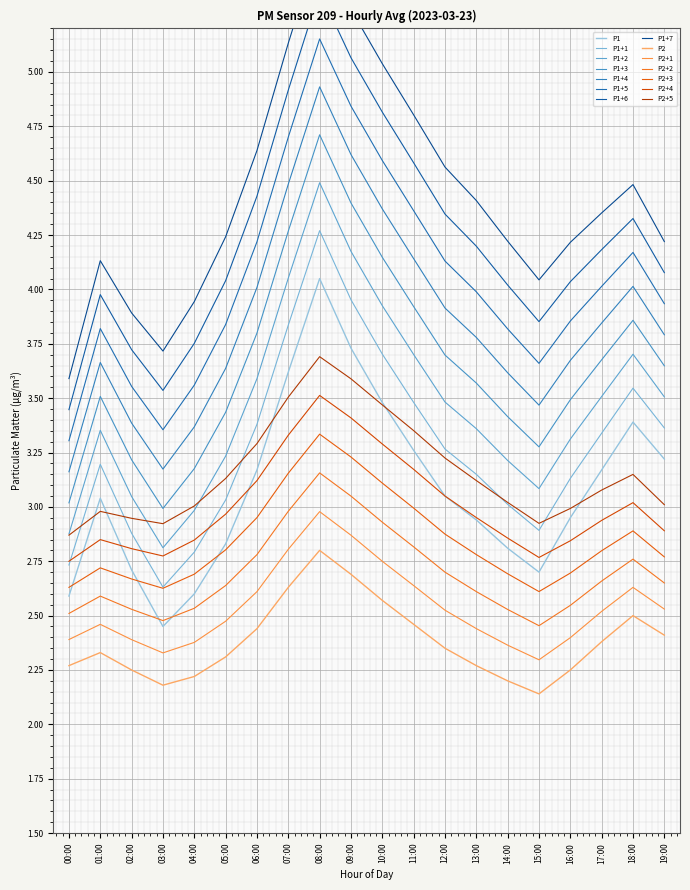

Is it true that P1 equals 5.9 at 07:00?

False